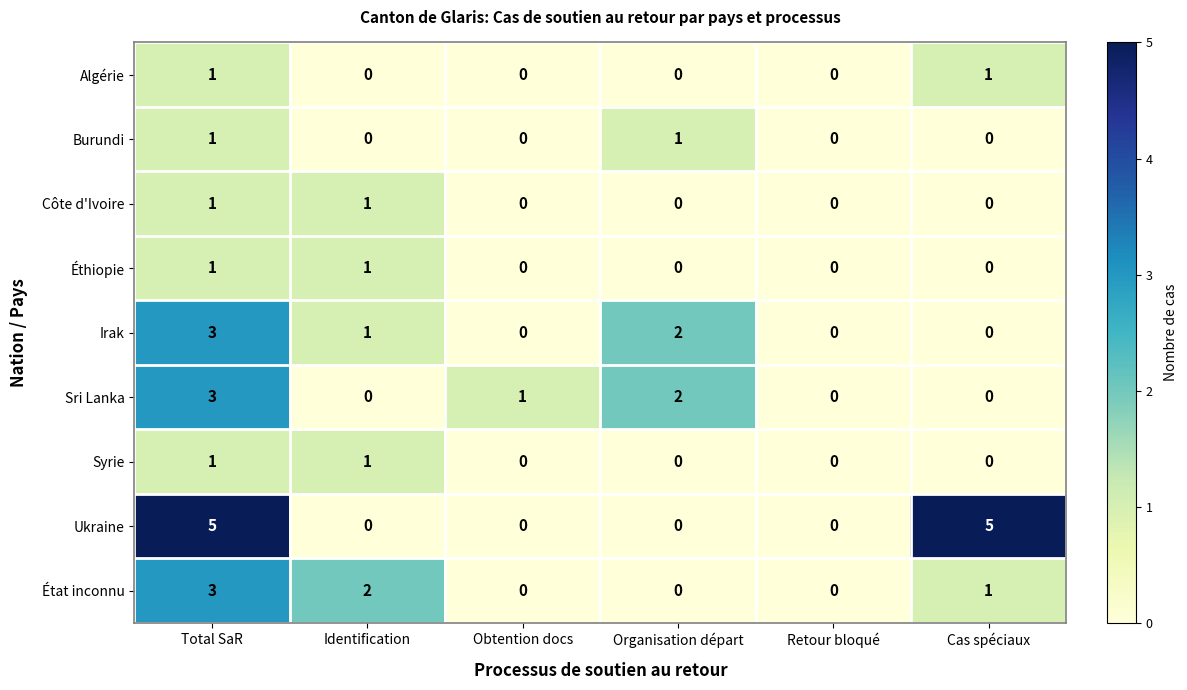

Is the value of Syrie at Total SaR greater than the value of Algérie at Retour bloqué?

Yes